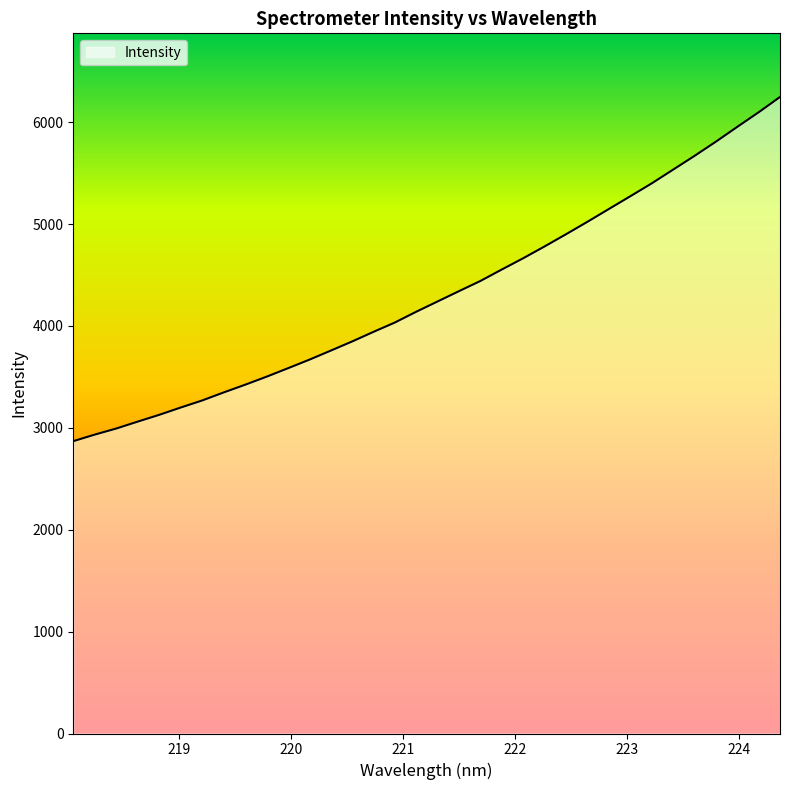

How many lines are shown in the chart?

1